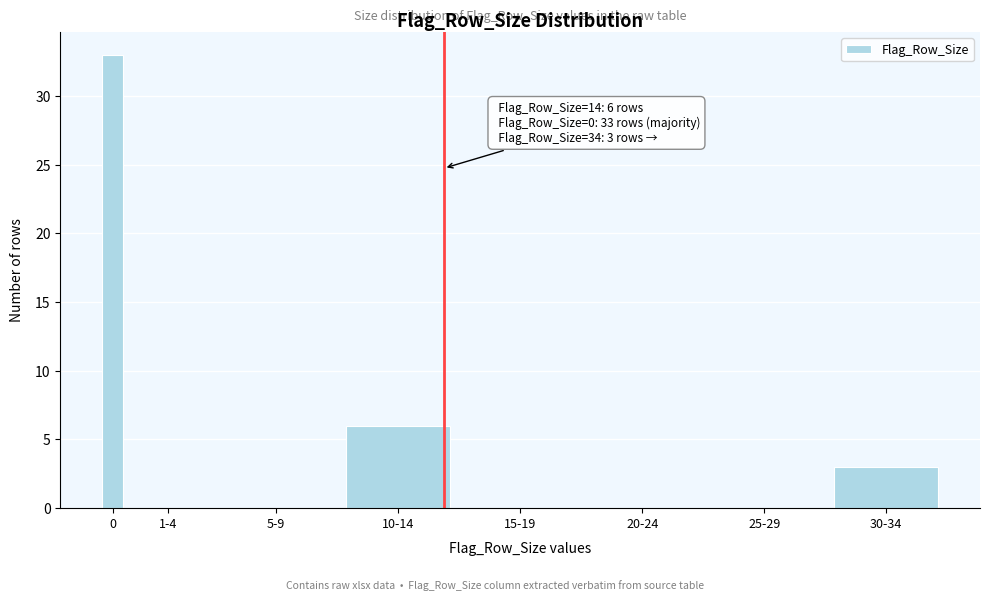

Reading left to right, extract all data points from this chart.

0=33	1-4=0	5-9=0	10-14=6	15-19=0	20-24=0	25-29=0	30-34=3